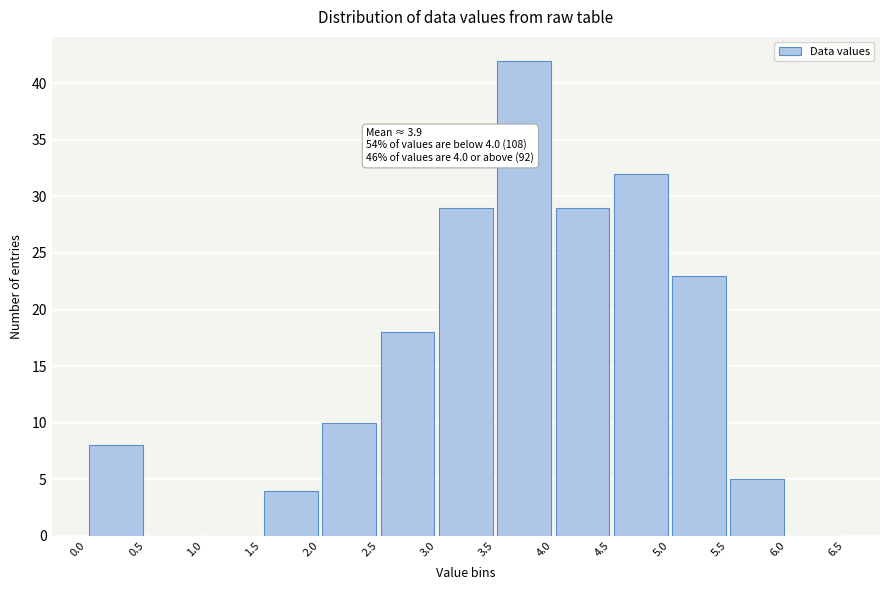

Over which range of the x-axis is the bar tallest?

3.5 to 4.0